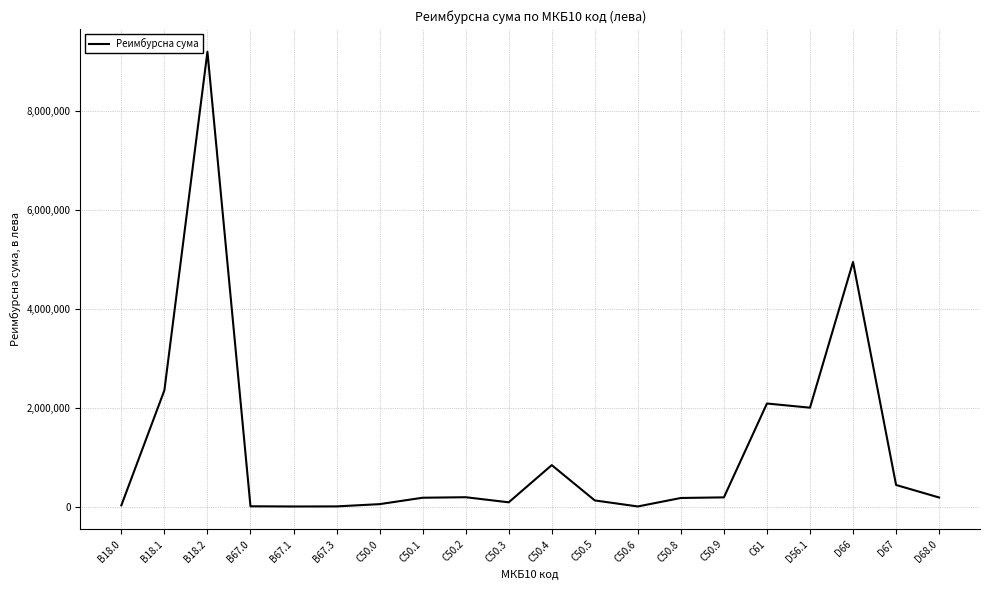

Count the number of categories in the chart.

20